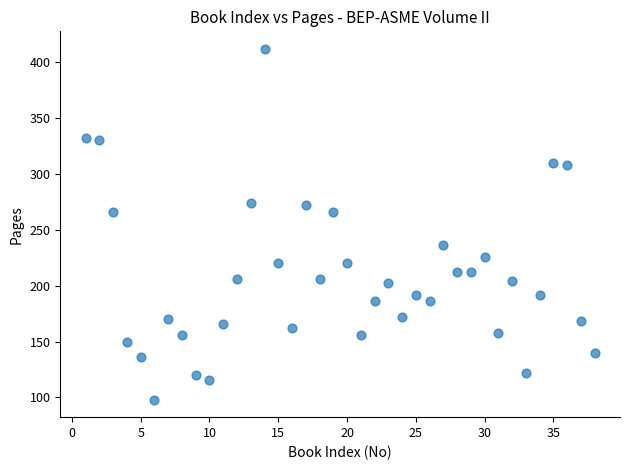

What is the range of Y values (max minus min)?

314